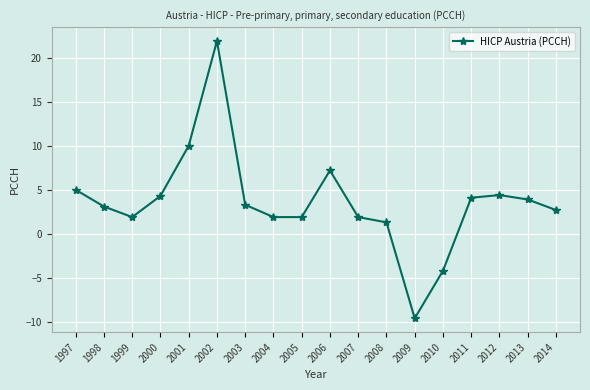

What is the value of the 13th point from the left?

-9.6